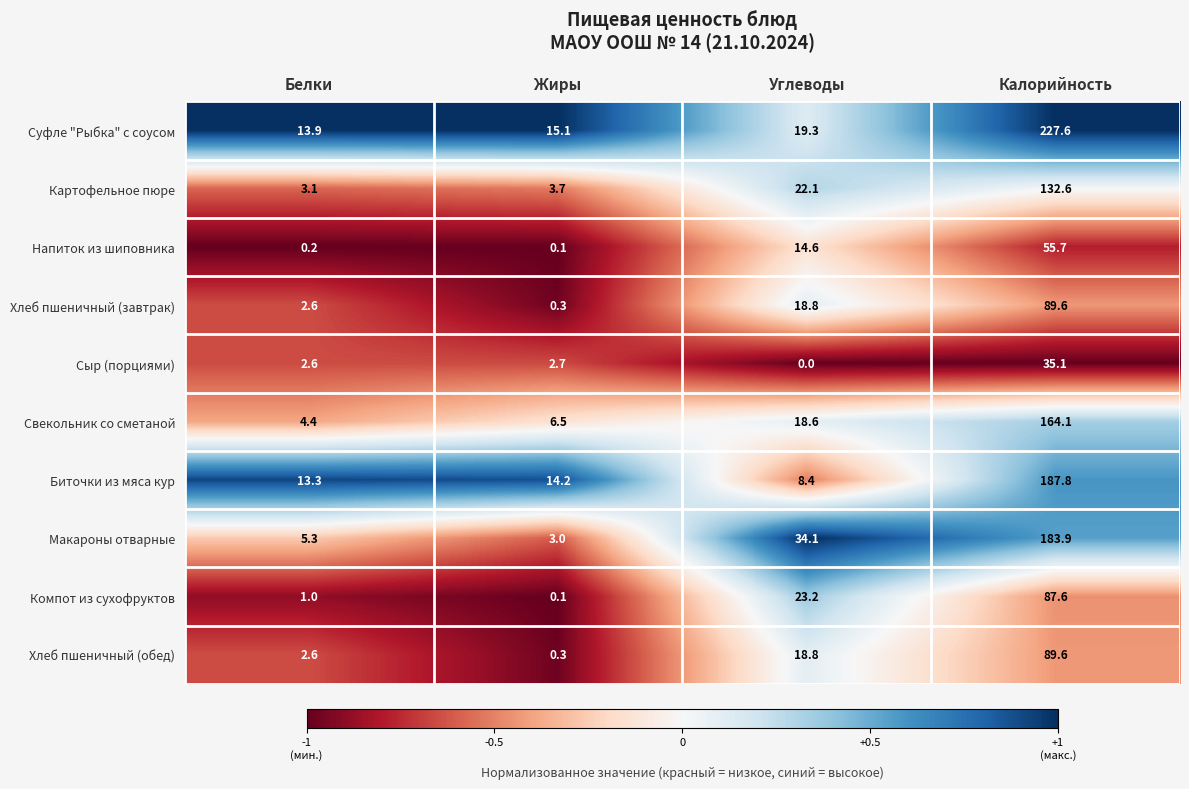

At which category does the chart reach its peak across all series?

Калорийность